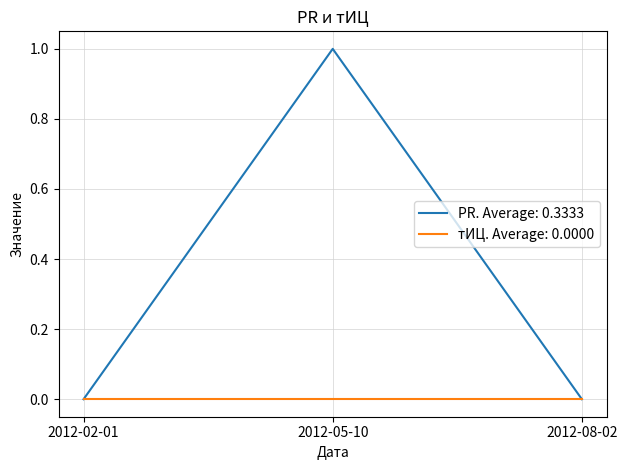

Count the number of data series in this chart.

2